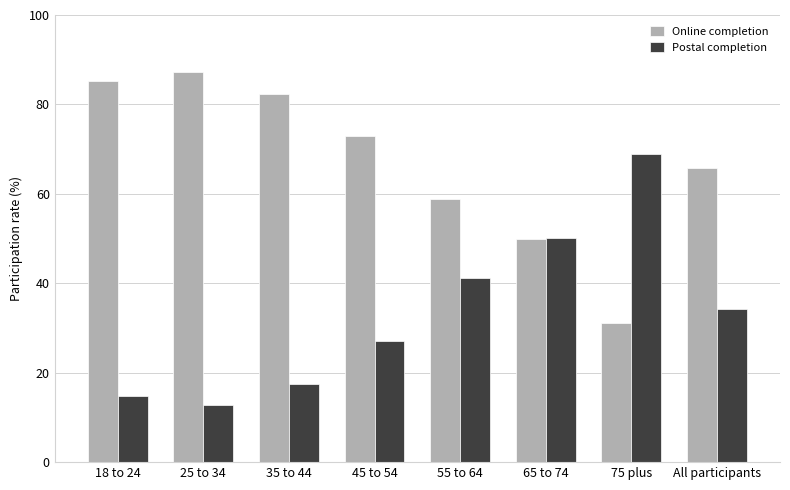

What are all the series names shown in the legend?

Online completion, Postal completion